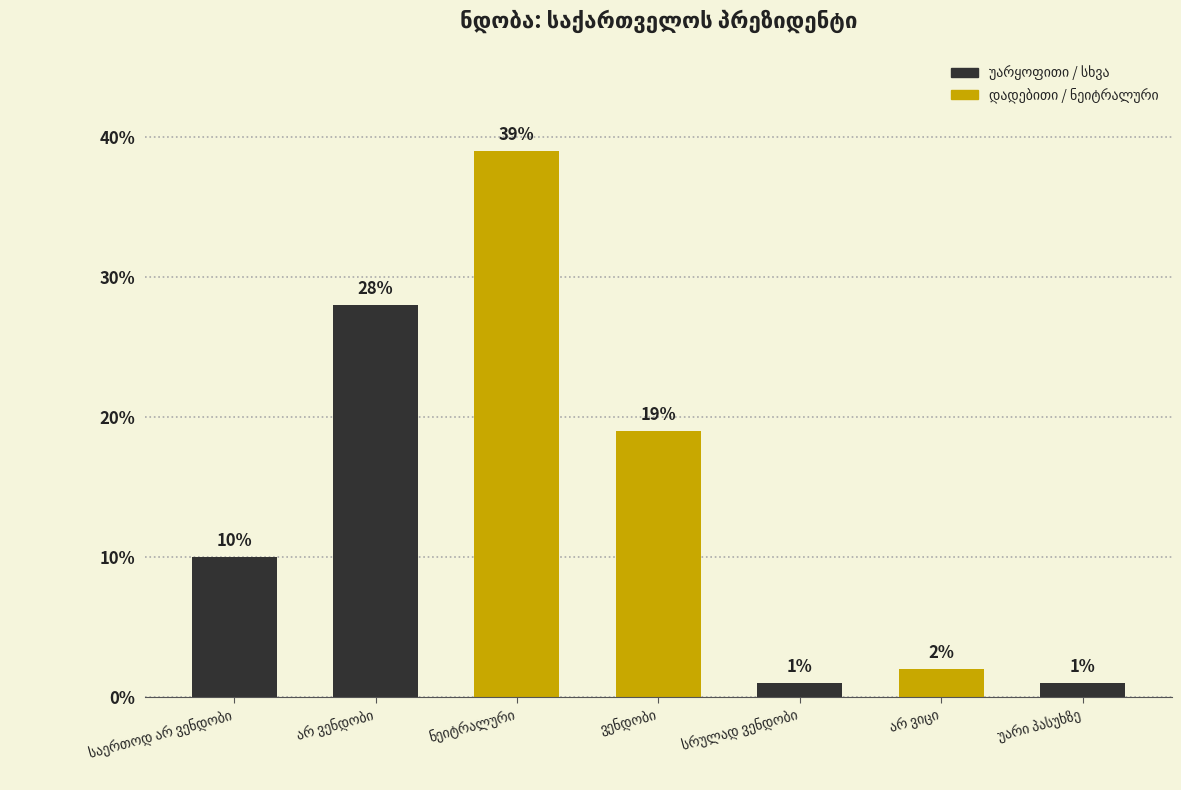

What is the difference between the second highest and second lowest values?

27